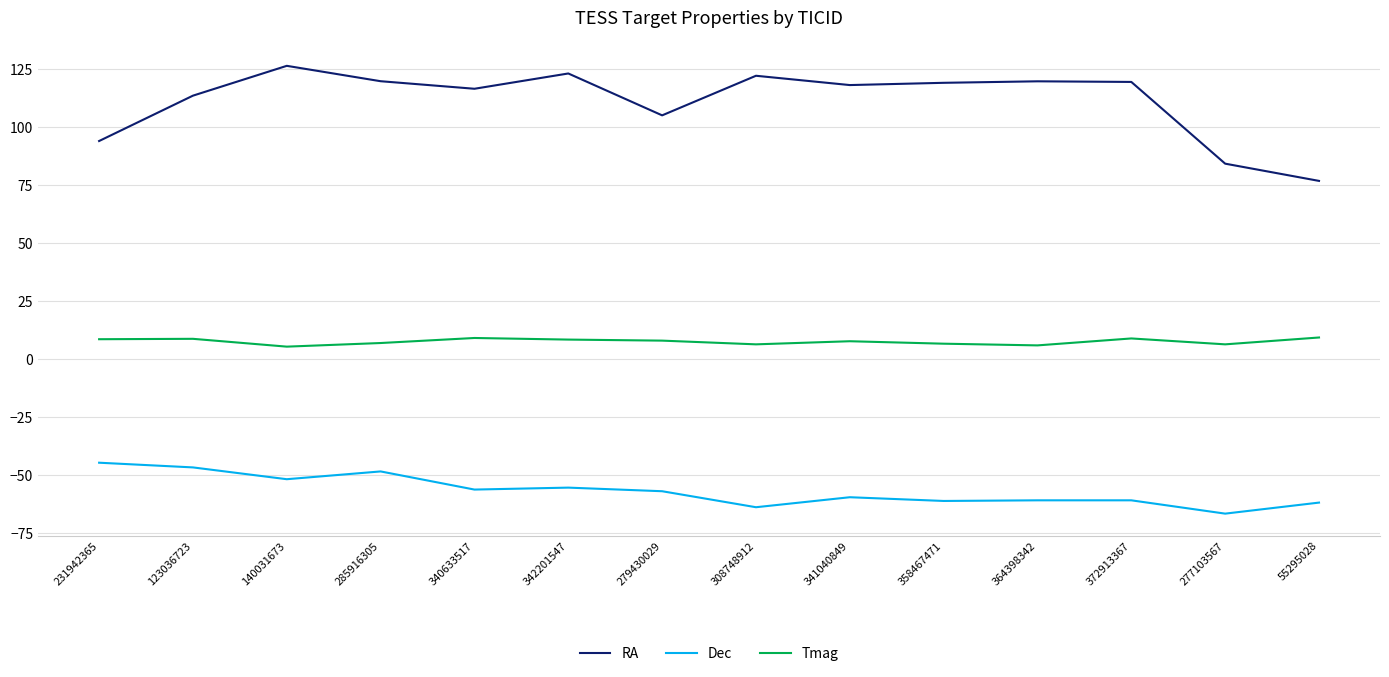

At which label is RA closest to 101?

279430029